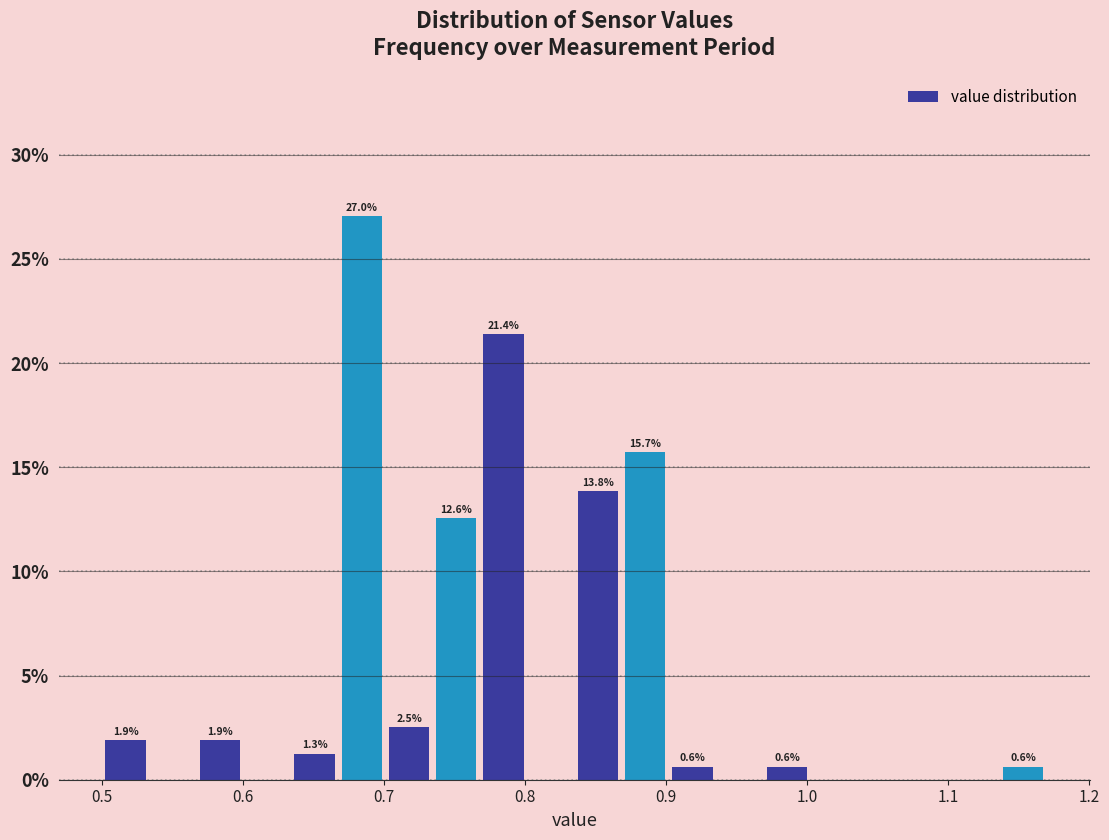

Read against the x-axis, roughly where is the centre of the tallest bar?

0.68